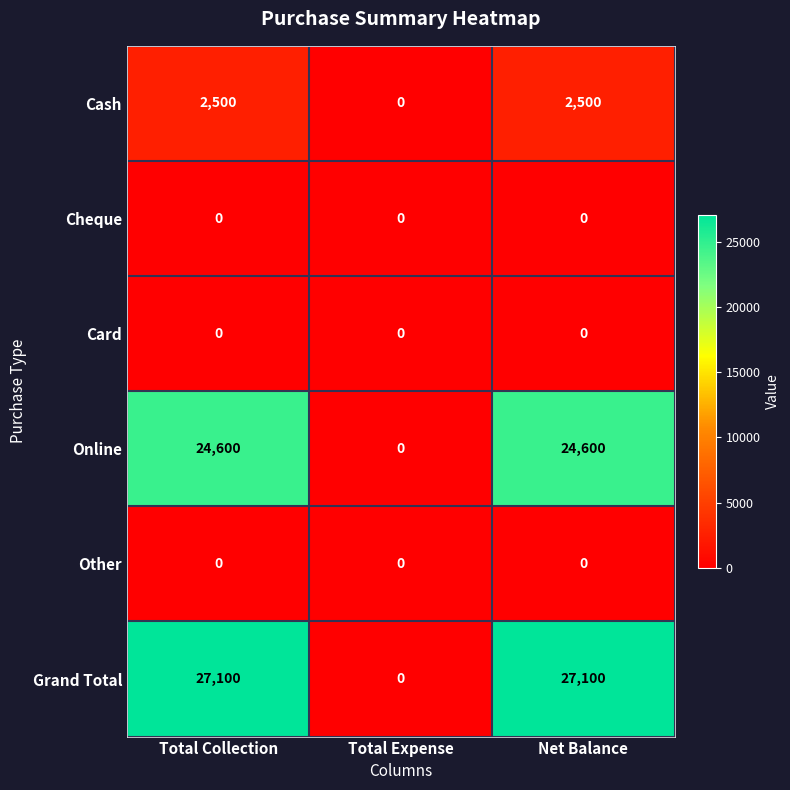

Reading left to right, extract all data points from this chart.

Cash: Total Collection=2500	Total Expense=0	Net Balance=2500
Cheque: Total Collection=0	Total Expense=0	Net Balance=0
Card: Total Collection=0	Total Expense=0	Net Balance=0
Online: Total Collection=24600	Total Expense=0	Net Balance=24600
Other: Total Collection=0	Total Expense=0	Net Balance=0
Grand Total: Total Collection=27100	Total Expense=0	Net Balance=27100